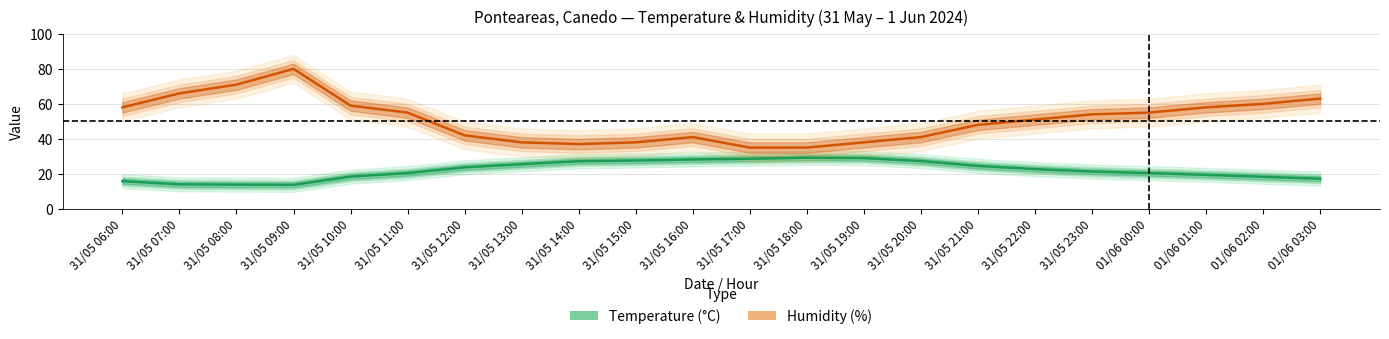

Reading left to right, what are all the values shown in this chart?

Temperature (°C): 31/05 06:00=15.8	31/05 07:00=14.0	31/05 08:00=13.8	31/05 09:00=13.7	31/05 10:00=18.4	31/05 11:00=20.4	31/05 12:00=23.7	31/05 13:00=25.5	31/05 14:00=27.2	31/05 15:00=27.6	31/05 16:00=28.2	31/05 17:00=28.6	31/05 18:00=29.2	31/05 19:00=29.0	31/05 20:00=27.3	31/05 21:00=24.5	31/05 22:00=22.7	31/05 23:00=21.3	01/06 00:00=20.4	01/06 01:00=19.4	01/06 02:00=18.3	01/06 03:00=17.2
Humidity (%): 31/05 06:00=58.0	31/05 07:00=66.0	31/05 08:00=71.0	31/05 09:00=80.0	31/05 10:00=59.0	31/05 11:00=55.0	31/05 12:00=42.0	31/05 13:00=38.0	31/05 14:00=37.0	31/05 15:00=38.0	31/05 16:00=41.0	31/05 17:00=35.0	31/05 18:00=35.0	31/05 19:00=38.0	31/05 20:00=41.0	31/05 21:00=48.0	31/05 22:00=51.0	31/05 23:00=54.0	01/06 00:00=55.0	01/06 01:00=58.0	01/06 02:00=60.0	01/06 03:00=63.0